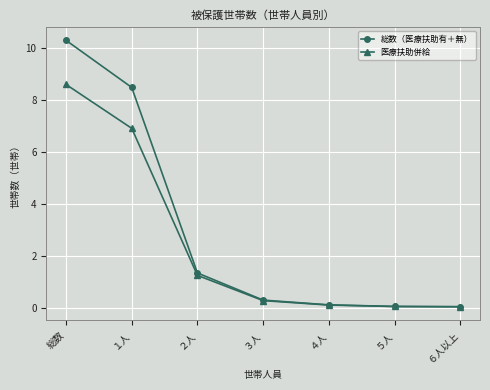

Between ３人 and ６人以上, which series saw the biggest shift?

総数（医療扶助有＋無）